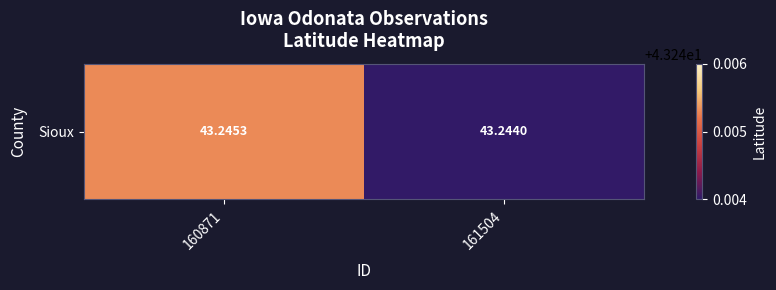

How many series are shown in this chart?

1